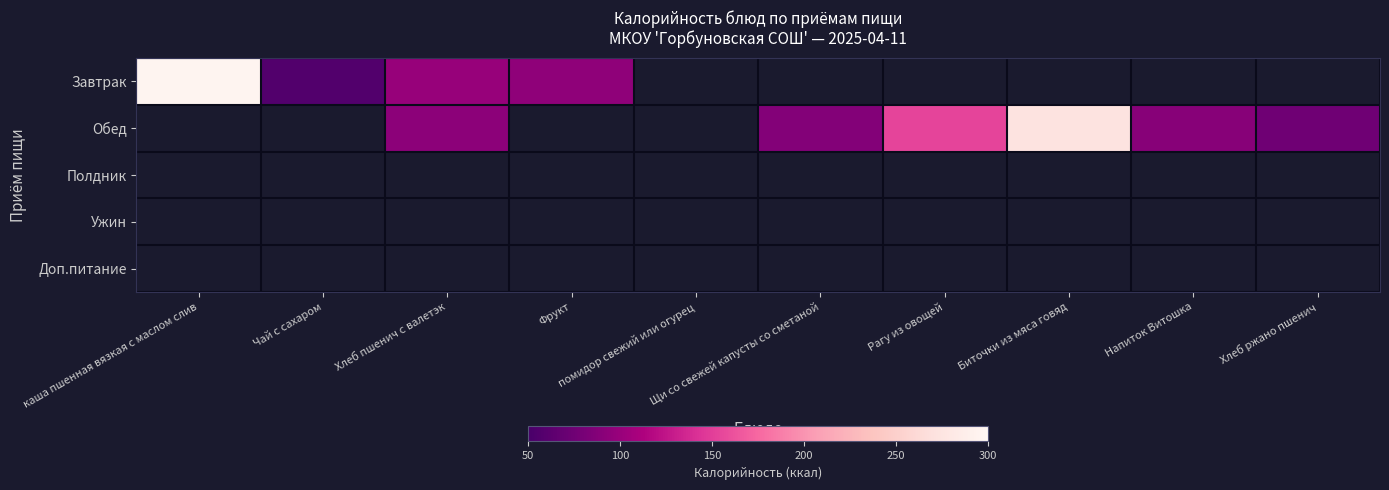

Rank the series at помидор свежий или огурец from highest to lowest value.

Завтрак, Обед, Полдник, Ужин, Доп.питание